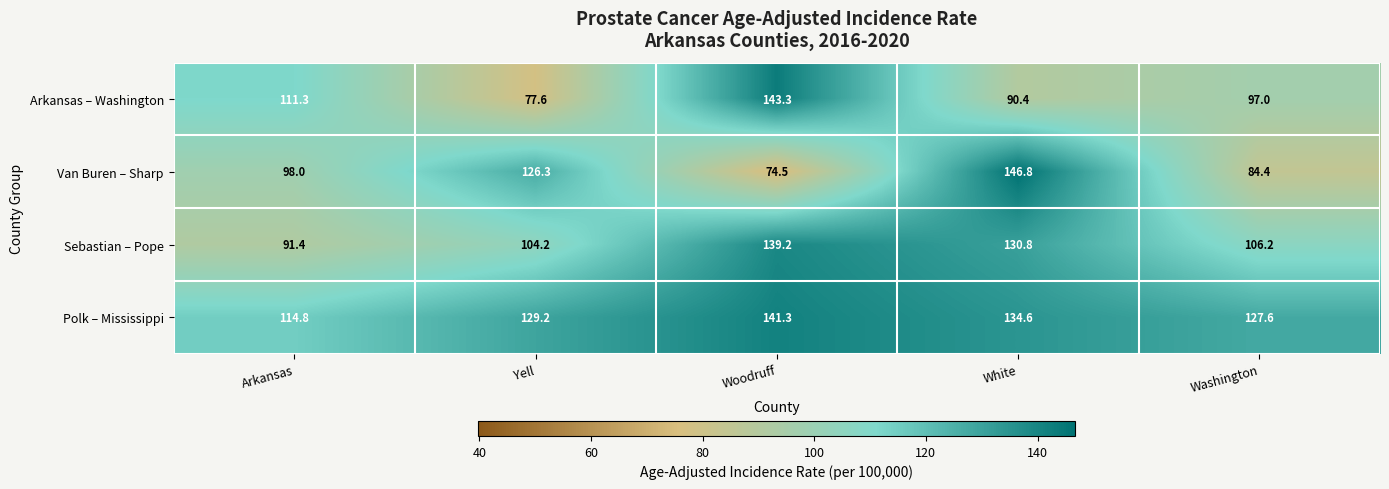

What is the spread (max minus min) of values at Yell?

51.6